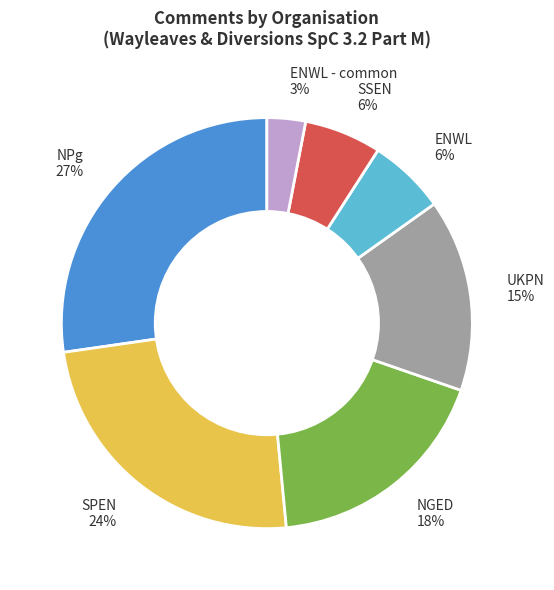

The SPEN 24% slice represents 33% of the pie. True or false?

False